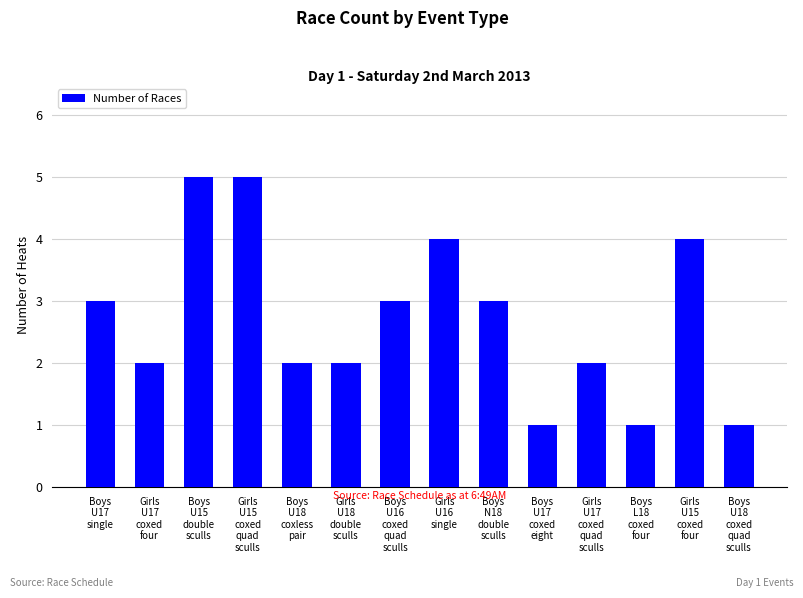

Approximately how many times larger is the value at Boys
U18
coxed
quad
sculls compared to Girls
U17
coxed
four?

0.5